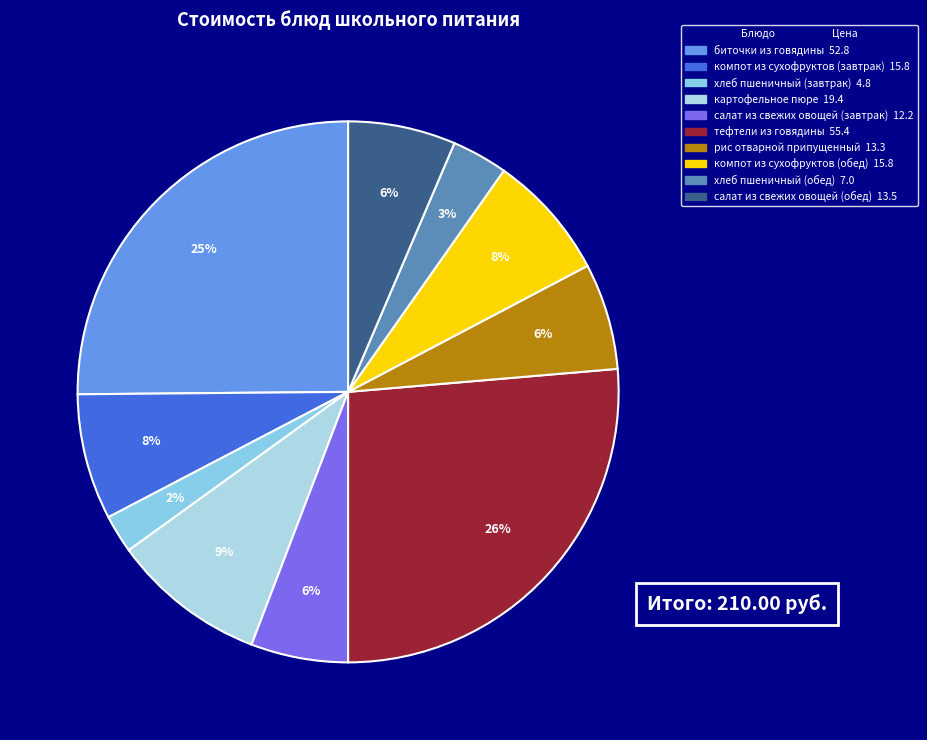

What is the ratio of the value at хлеб пшеничный (завтрак) to the value at биточки из говядины?

0.1